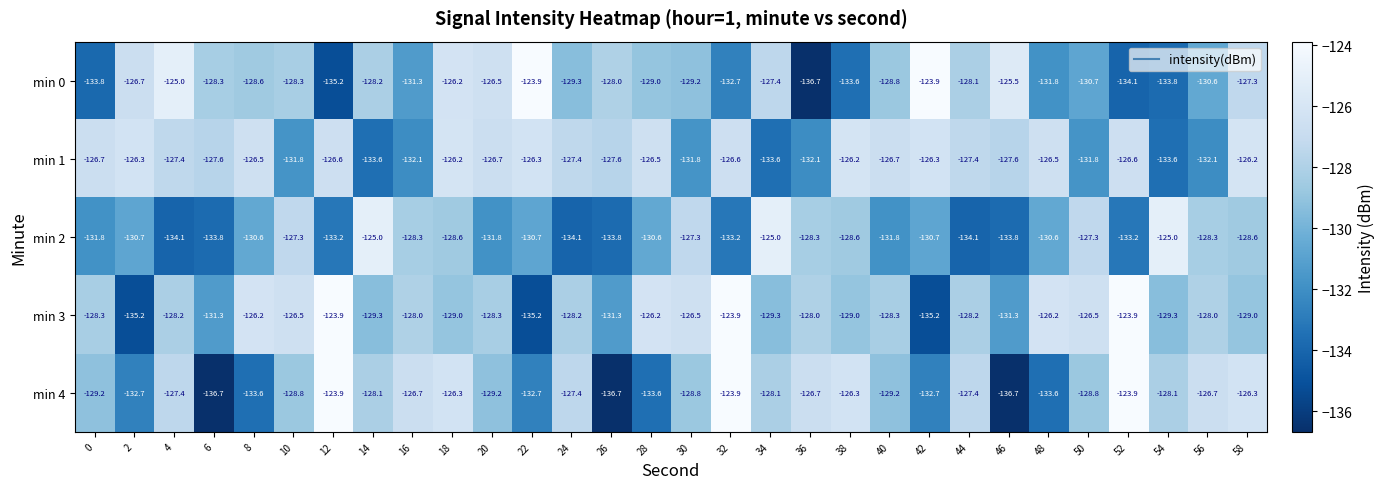

The value of min 3 at 2 is -135.2. True or false?

True